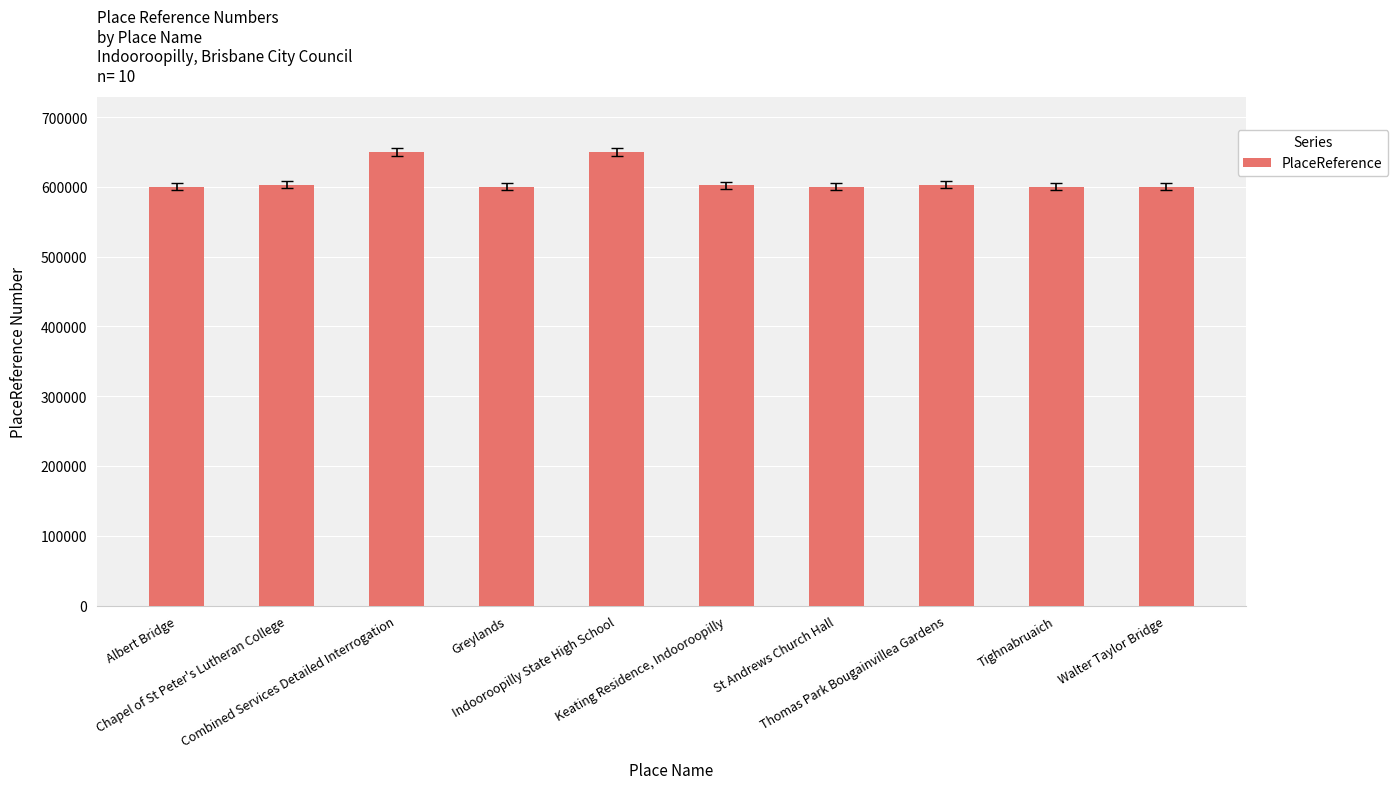

How many bars are there in total?

10